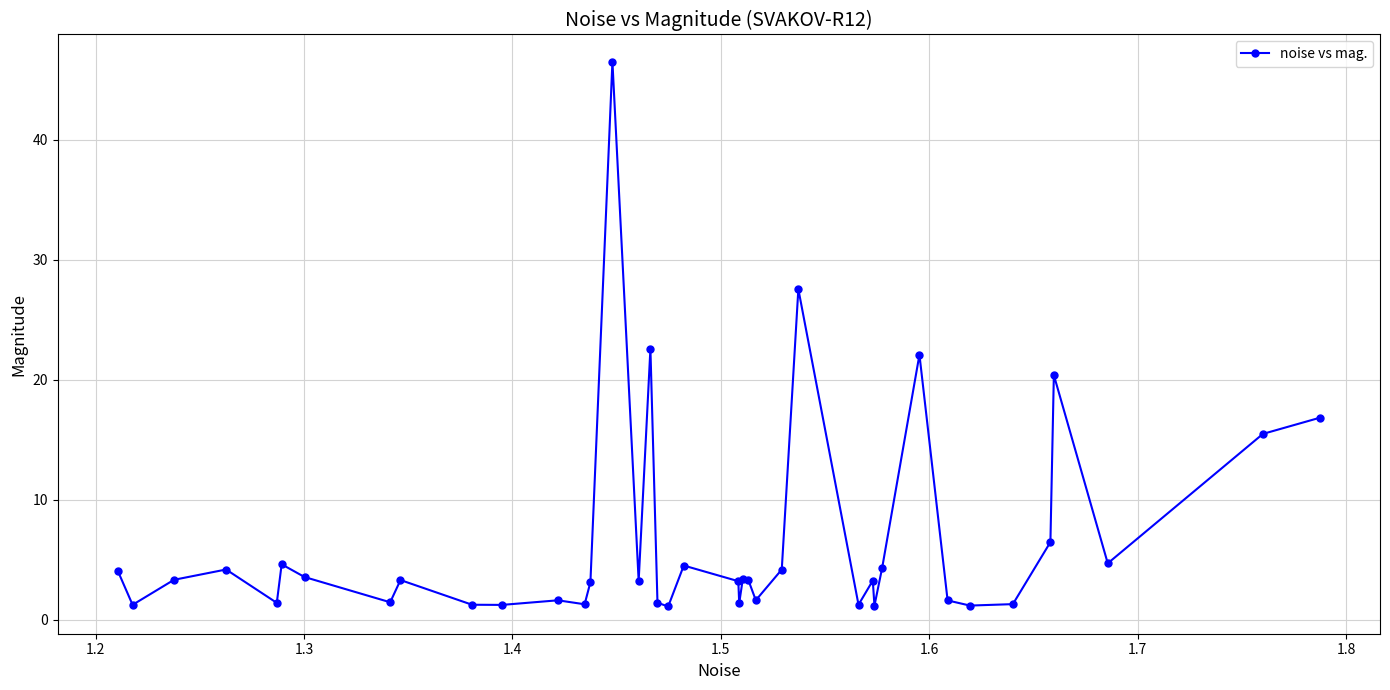

What is the value of the 37th point from the left?

20.4